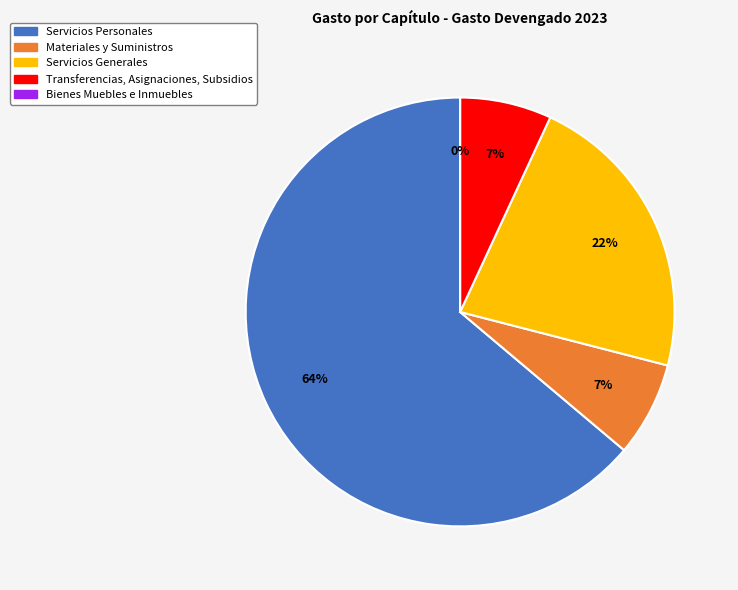

Combined, do Servicios Generales and Servicios Personales account for over 50%?

Yes